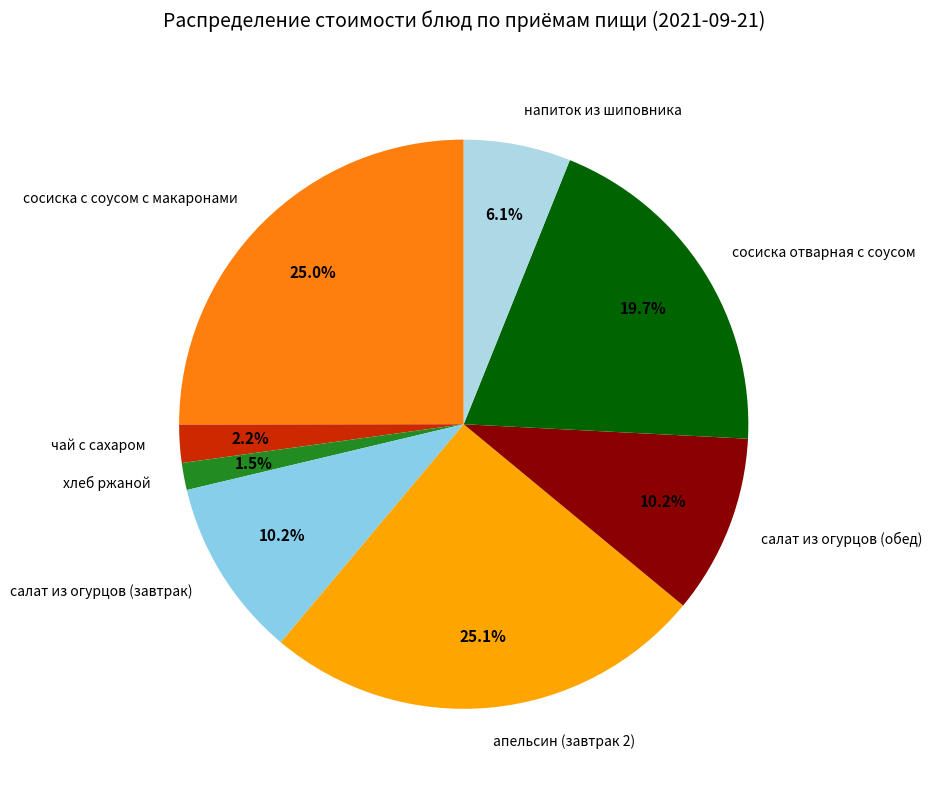

To the nearest percent, what is the difference between the largest and smallest slice percentages?

24%